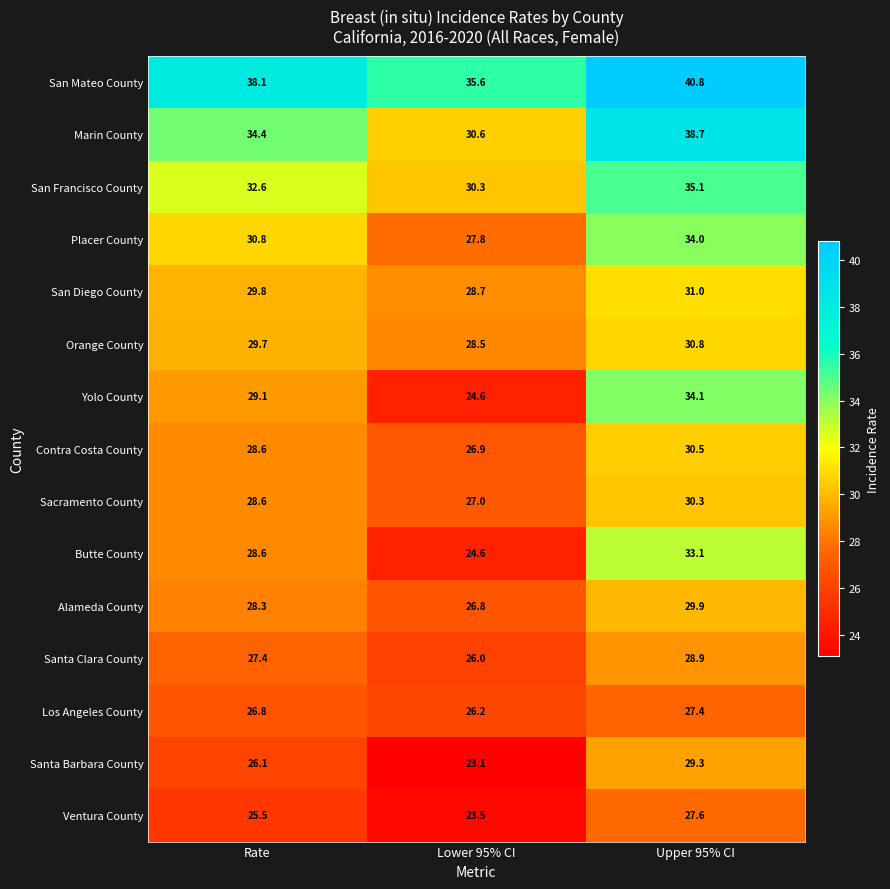

Which series changed the most between Rate and Upper 95% CI?

Yolo County